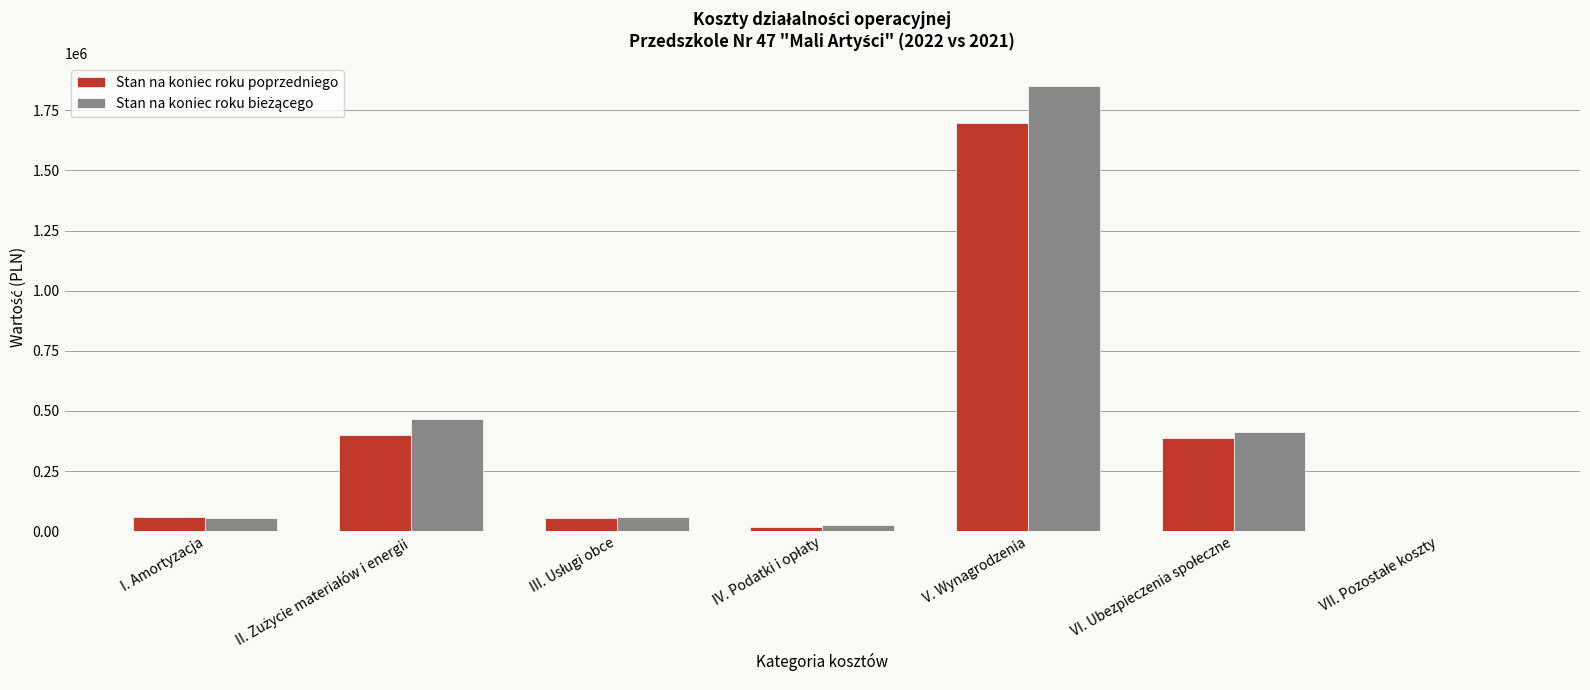

At which category does the chart reach its peak across all series?

V. Wynagrodzenia